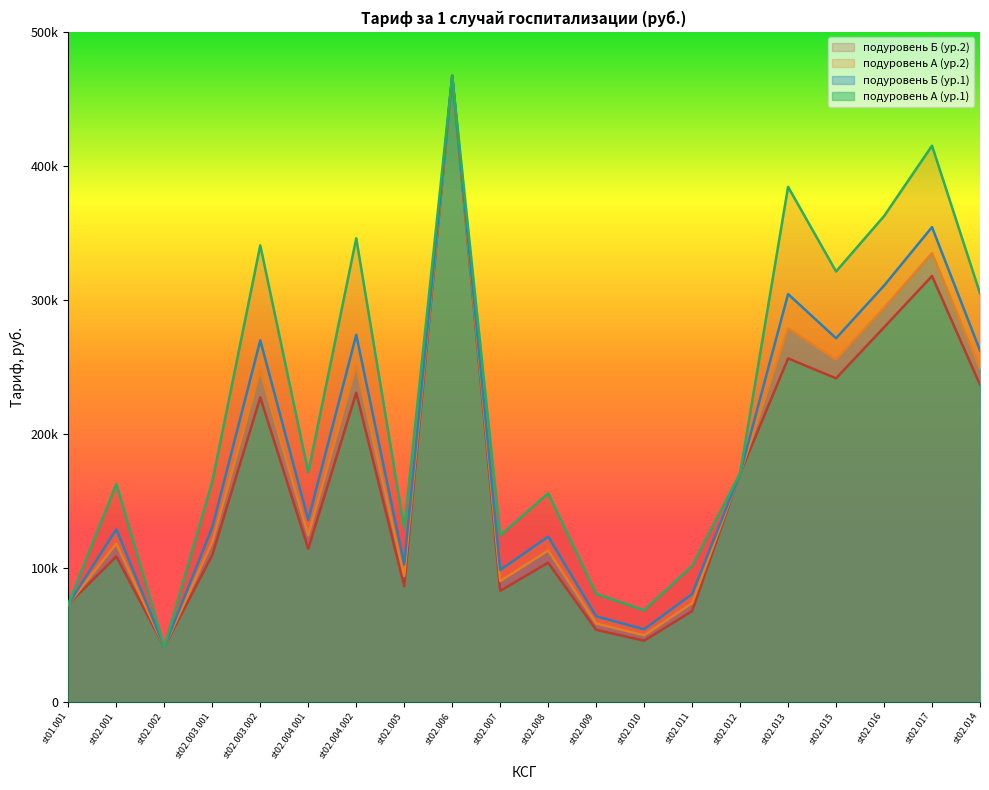

How many interior local valleys does the подуровень А (ур.1) series have?

6